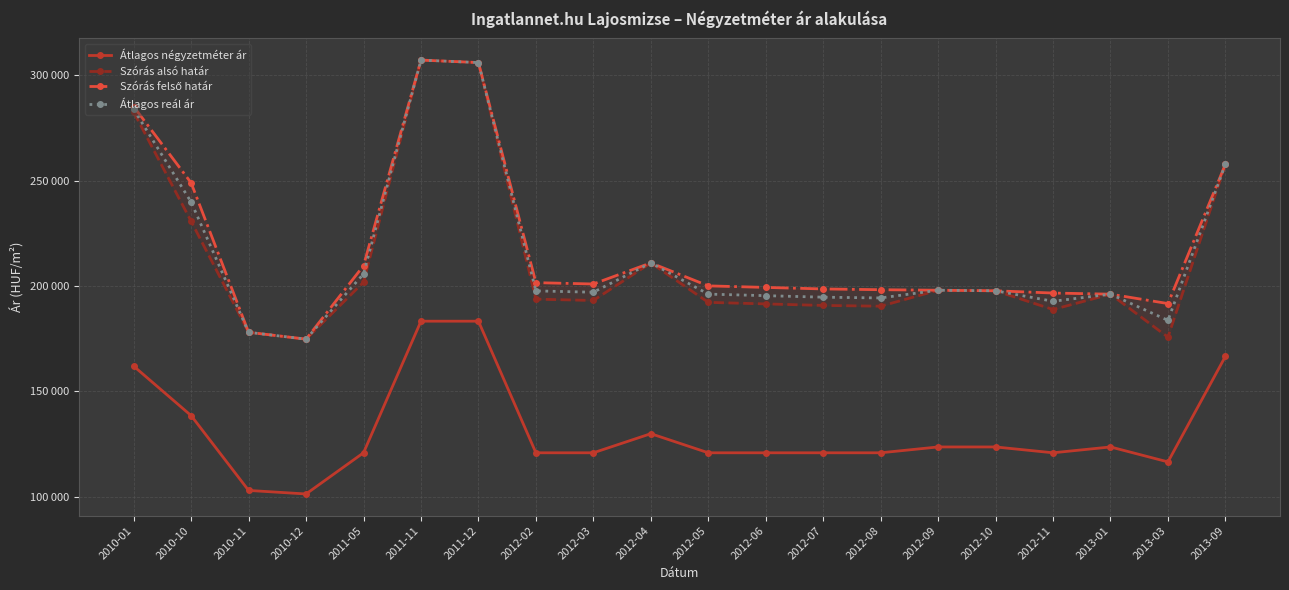

What is the maximum value shown in the chart?

307106